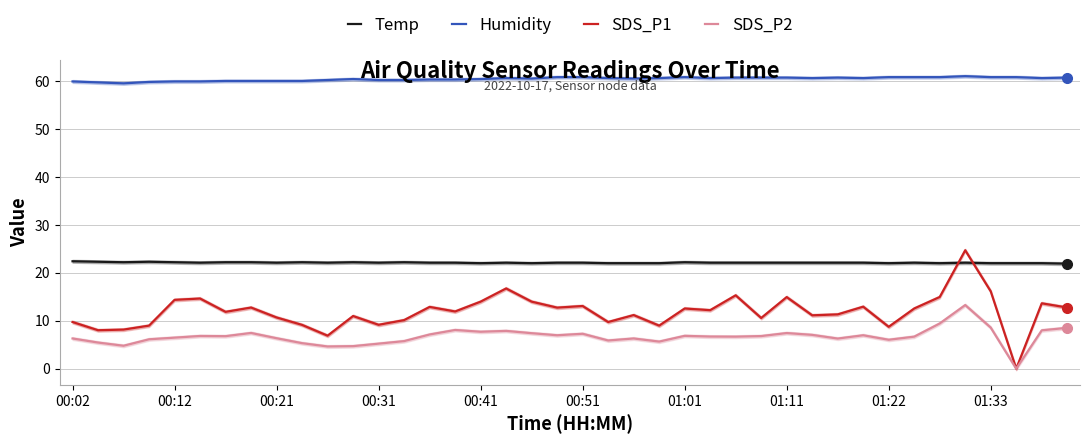

True or false: Temp has a value of 6.5 at 01:22.

False